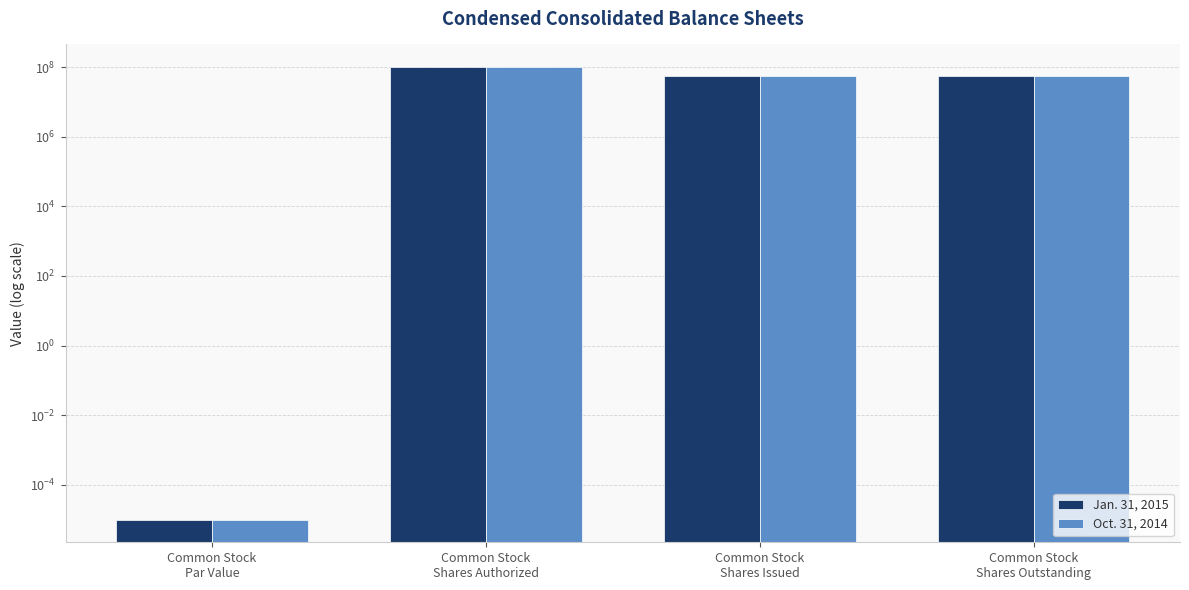

List the series in order of their peak value, lowest first.

Jan. 31, 2015, Oct. 31, 2014